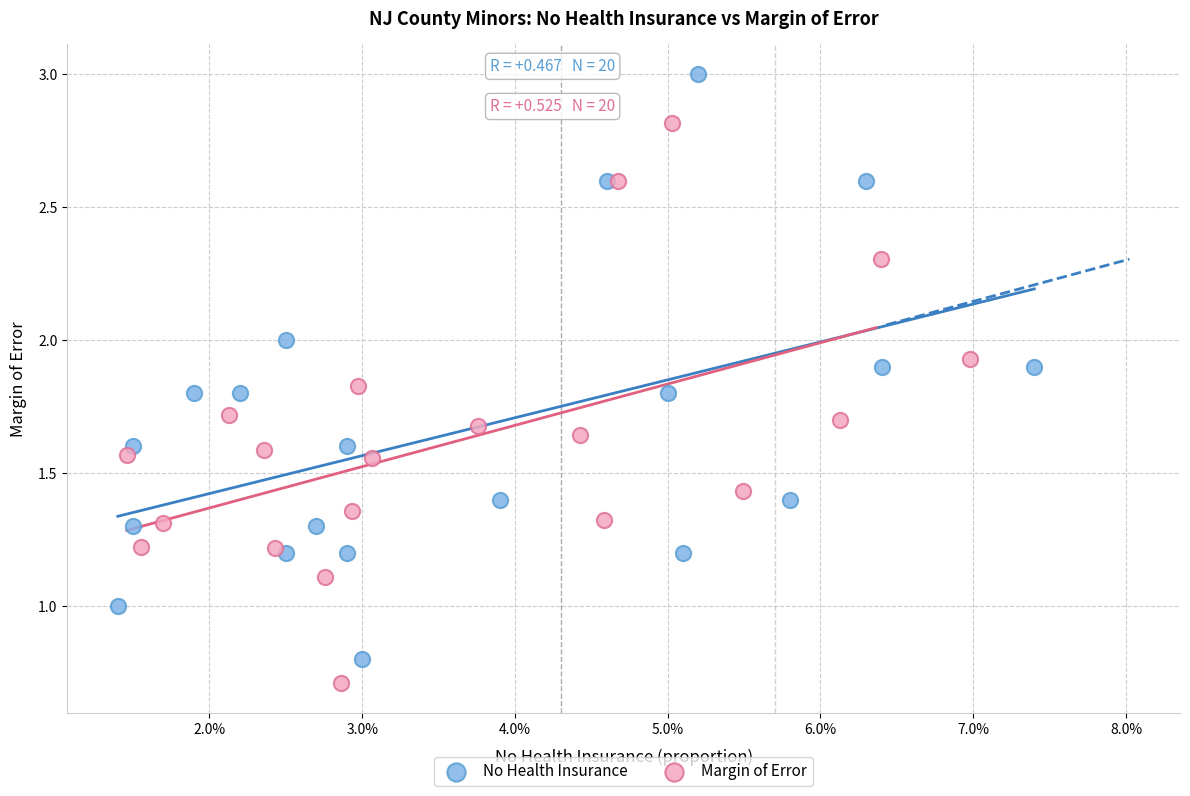

Which series has the largest Y range (max minus min)?

No Health Insurance